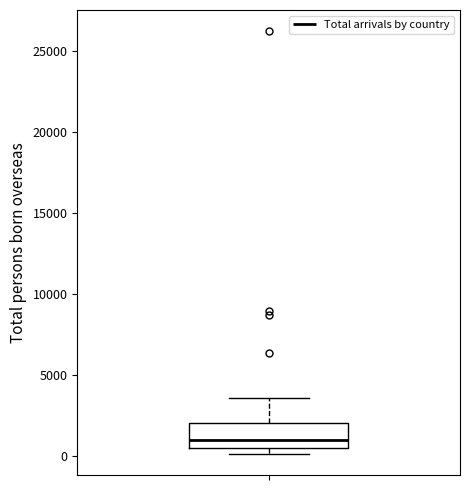

Read this box plot against the y-axis: the position of the median line, the range covered by the box, and the ends of both whiskers. The values are not printed on the chart, so give them approximately, as read against the axis.

median 1000, box 500 to 2000, whiskers 0 to 3500